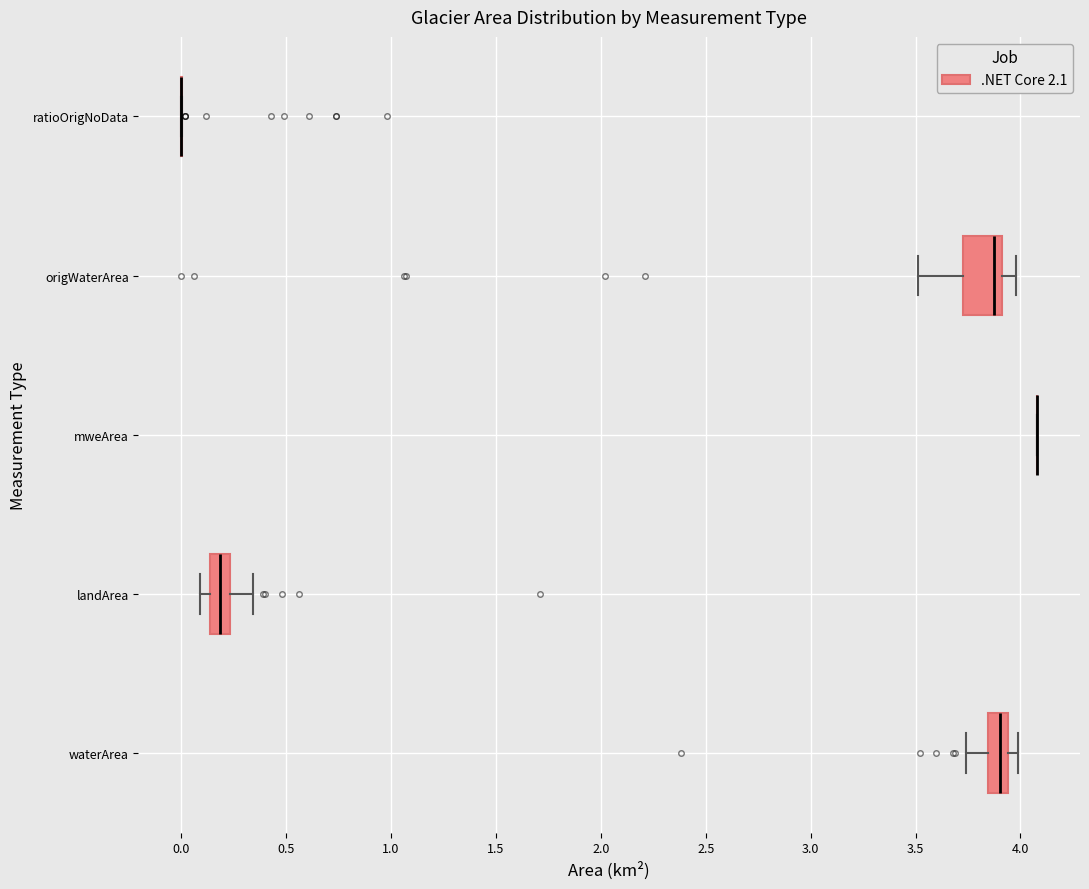

Comparing the boxes themselves (not the whiskers), which one is the widest?

origWaterArea